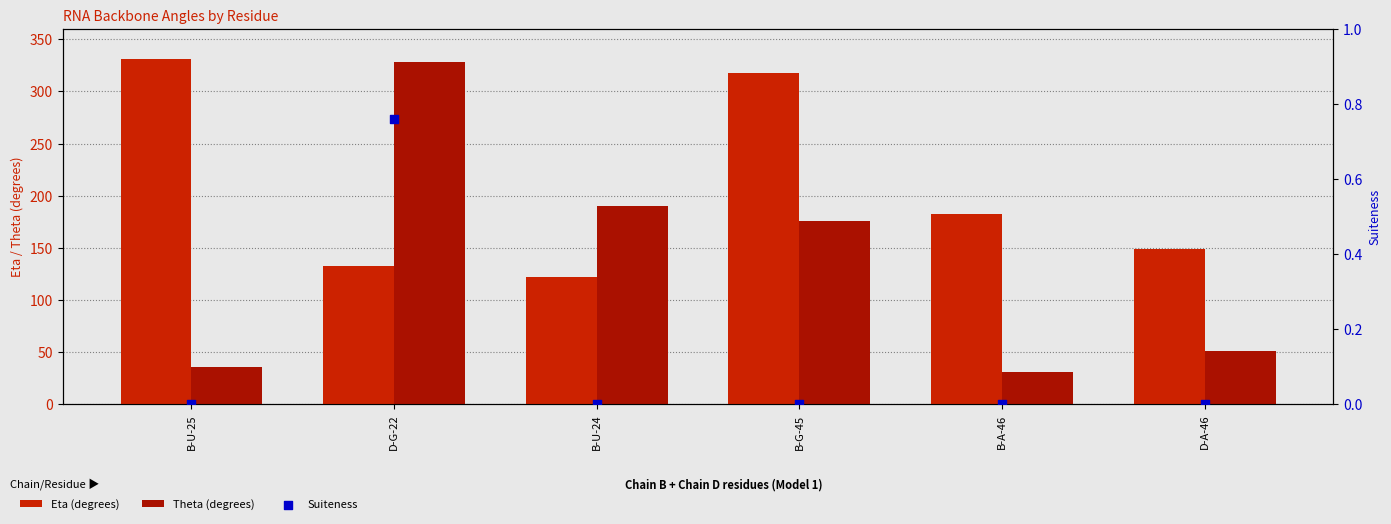

Which series has the largest total across all categories?

Eta (degrees)